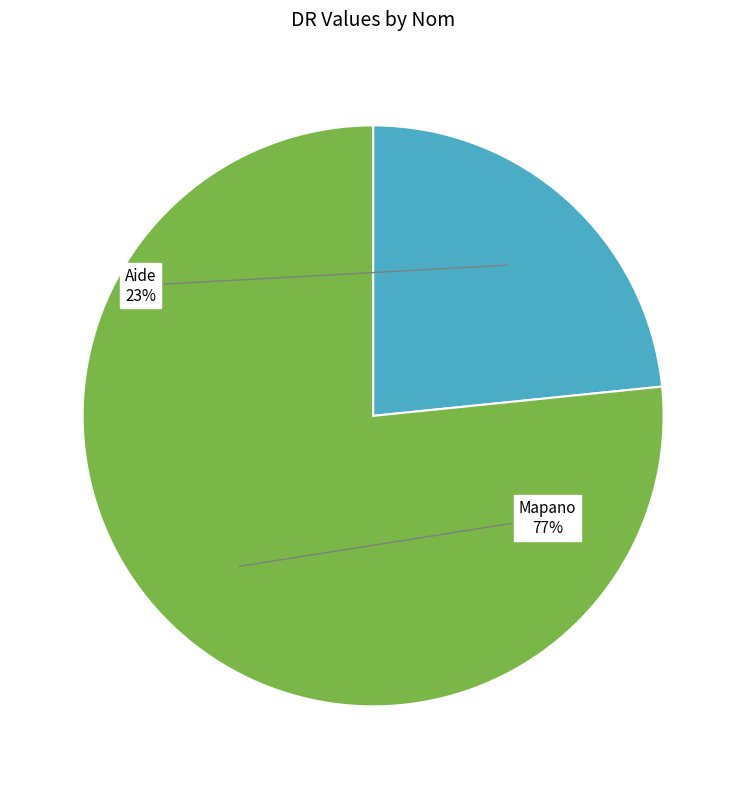

Which has a higher value, Aide or Mapano?

Mapano